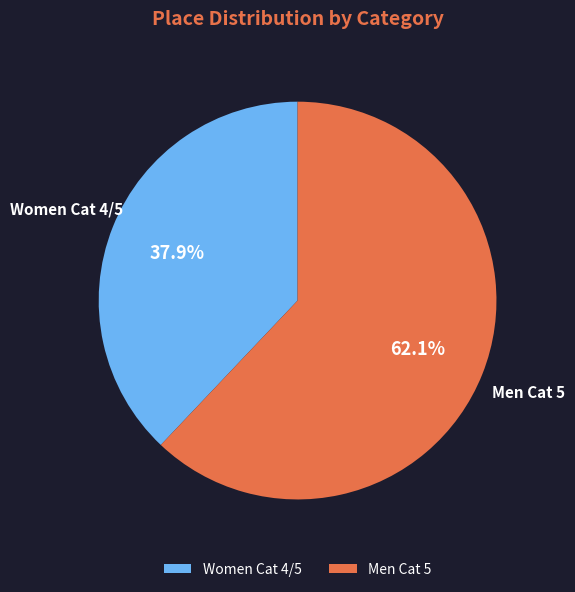

To the nearest percent, what percentage of the pie is Women Cat 4/5?

38%